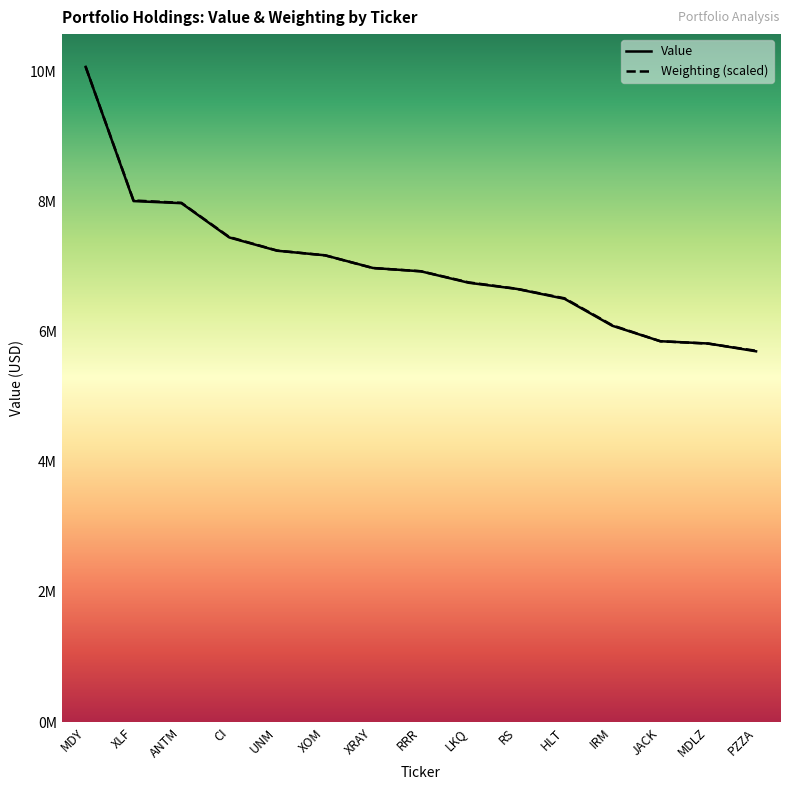

Rank the categories by Weighting value from highest to lowest.

MDY, XLF, ANTM, CI, UNM, XOM, XRAY, RRR, LKQ, RS, HLT, IRM, JACK, MDLZ, PZZA